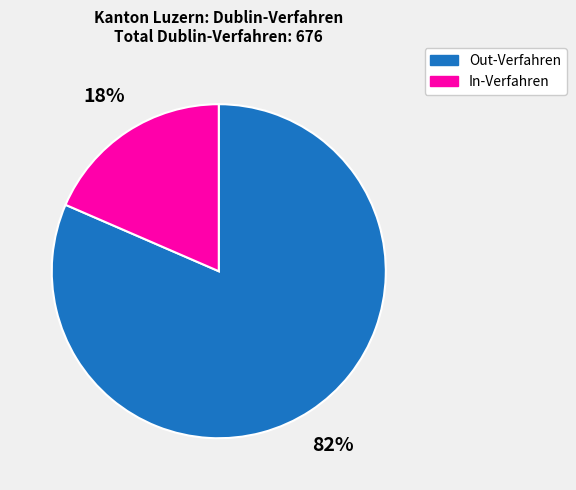

Combined, do Out-Verfahren and In-Verfahren account for over 50%?

Yes